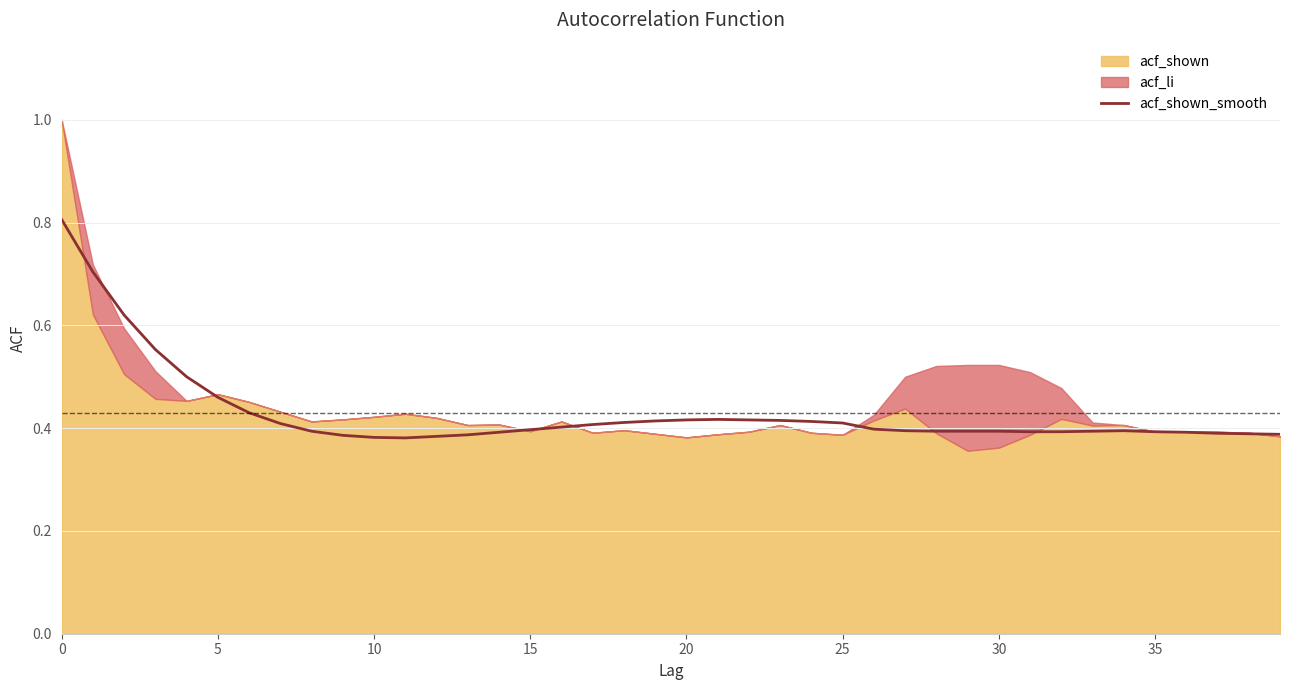

The acf_shown_smooth series shows 0.4 at 30. True or false?

True